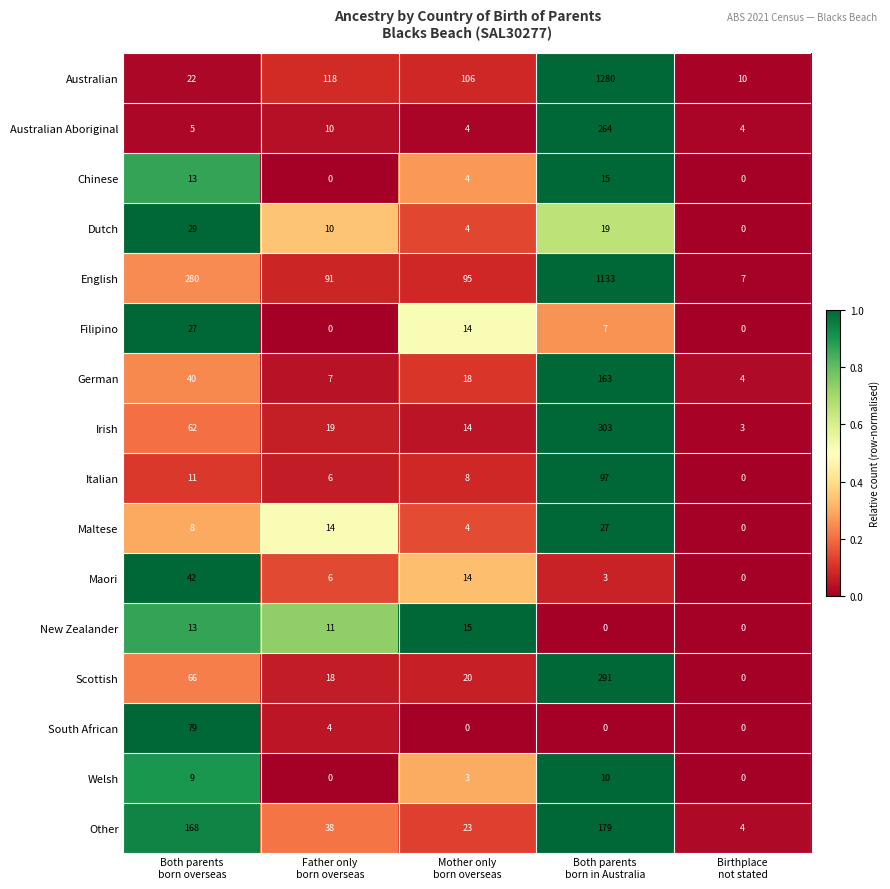

At which category is the sum across all series the highest?

Both parents
born in Australia